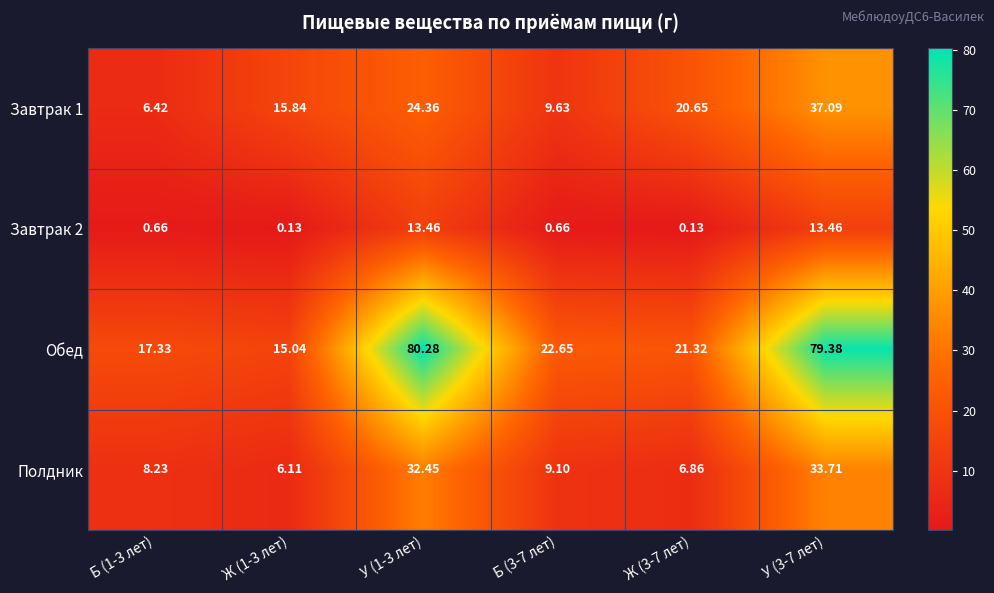

Which series has the widest spread of values?

Обед